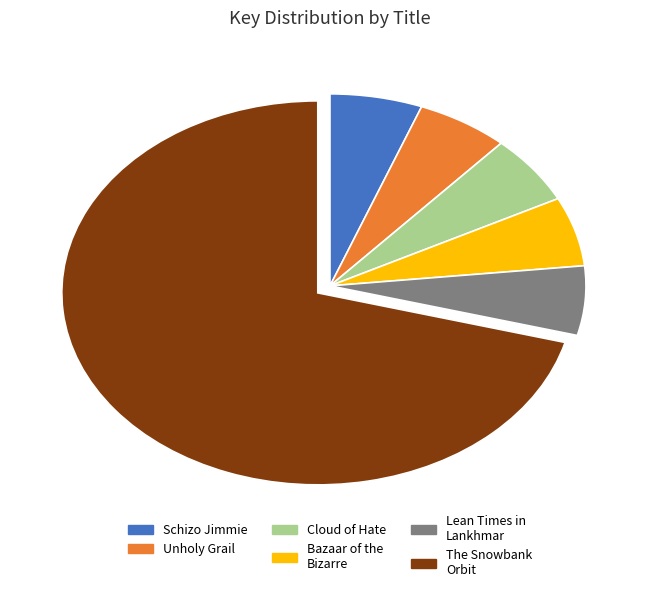

Is it true that Lean Times in Lankhmar is 6% of the pie?

True